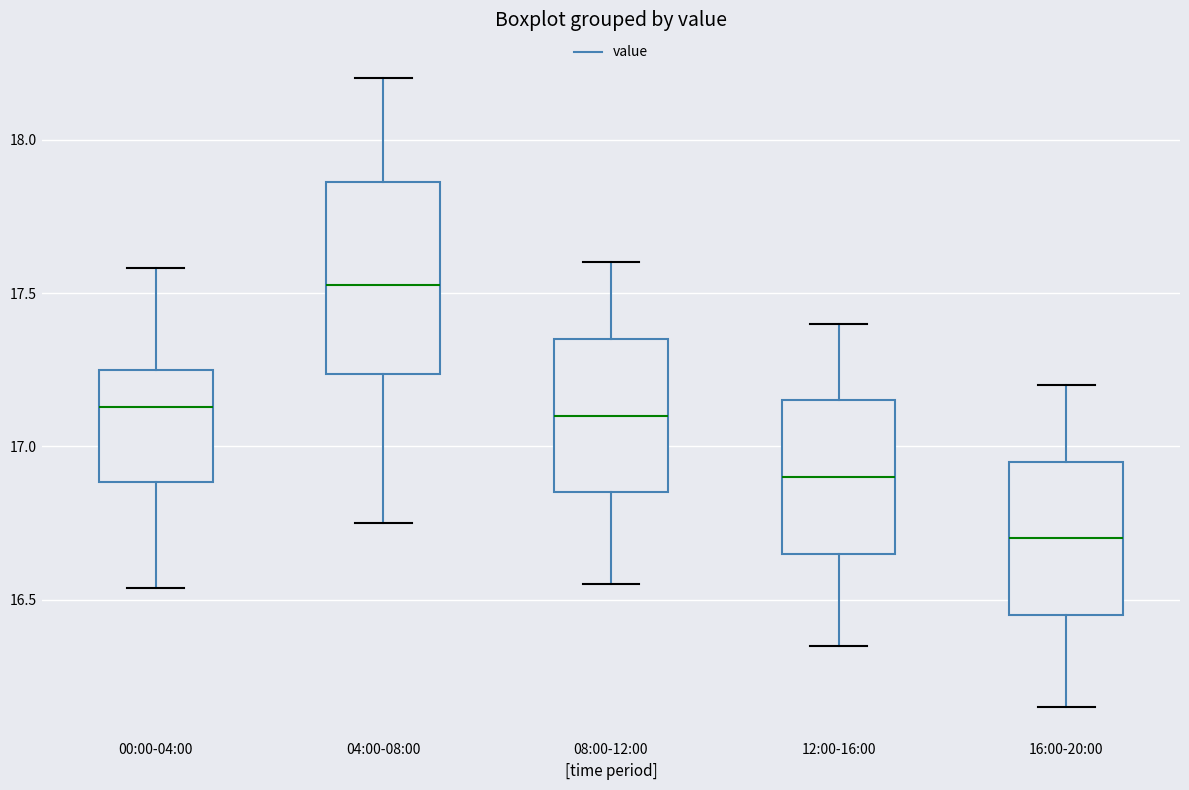

Which box is the tallest, from its lower edge to its upper edge?

04:00-08:00